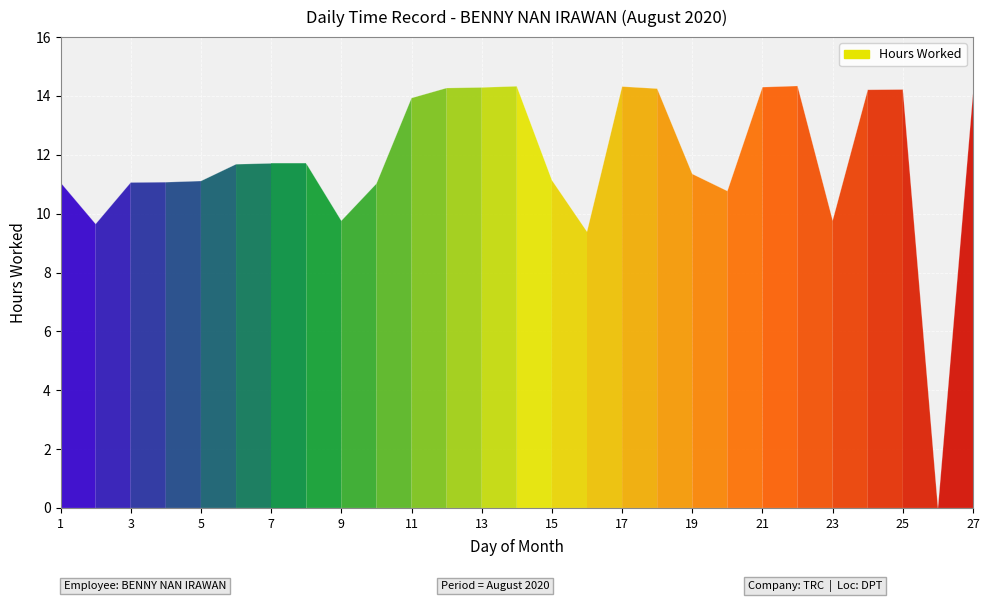

What is the maximum value shown in the chart?

14.3